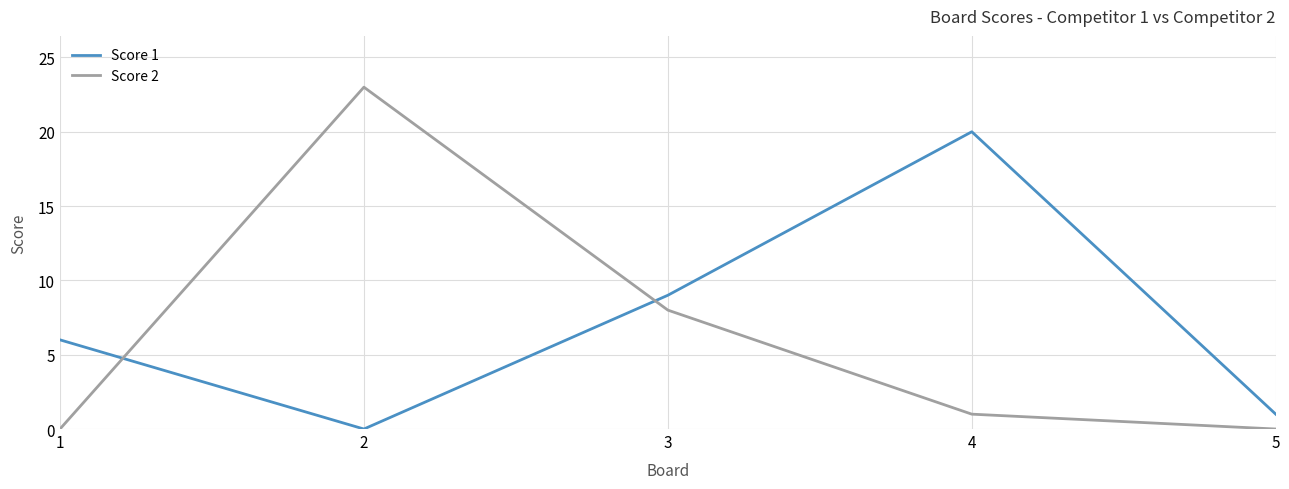

Which series has the largest total across all categories?

Score 1